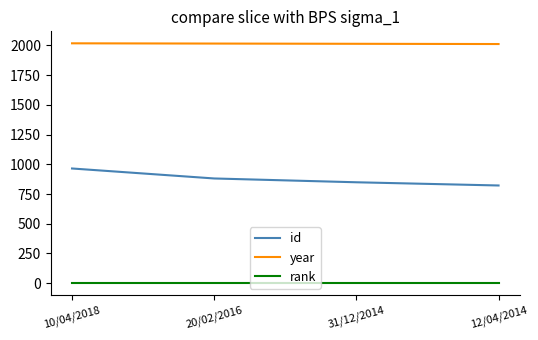

How many categories are shown in the chart?

4